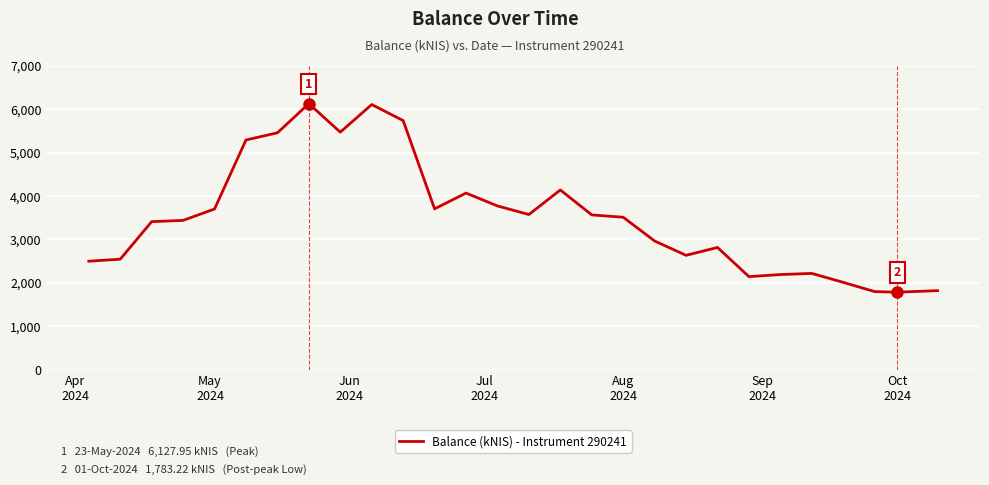

How many lines are shown in the chart?

1